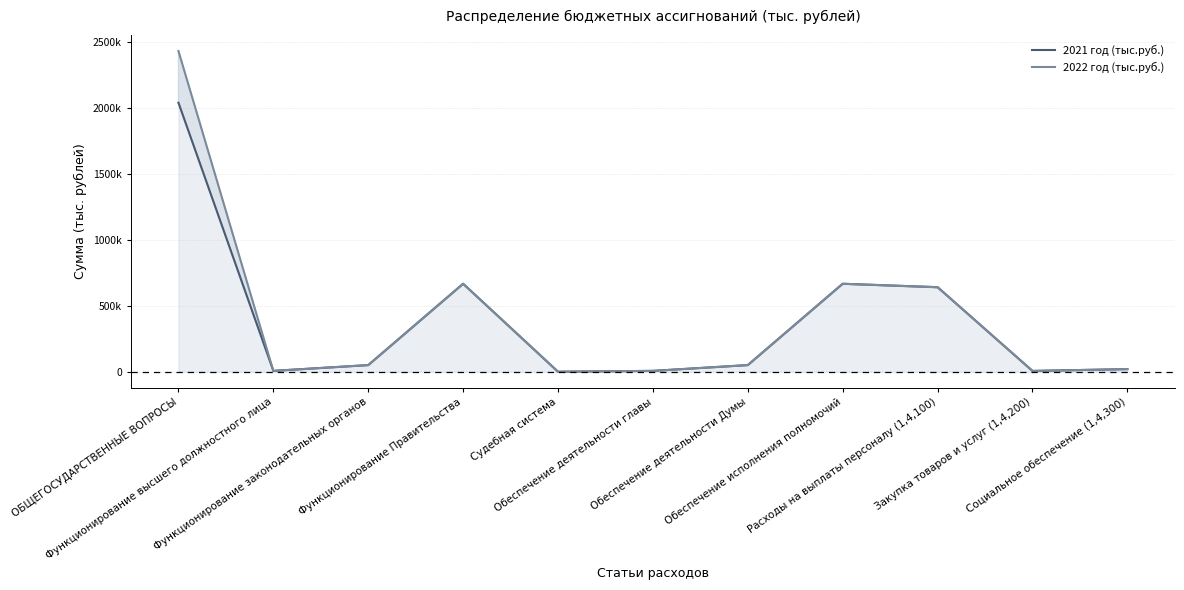

Rank the categories by 2022 год (тыс.руб.) value from lowest to highest.

Судебная система, Закупка товаров и услуг (1,4,200), Функционирование высшего должностного лица, Обеспечение деятельности главы, Социальное обеспечение (1,4,300), Функционирование законодательных органов, Обеспечение деятельности Думы, Расходы на выплаты персоналу (1,4,100), Функционирование Правительства, Обеспечение исполнения полномочий, ОБЩЕГОСУДАРСТВЕННЫЕ ВОПРОСЫ